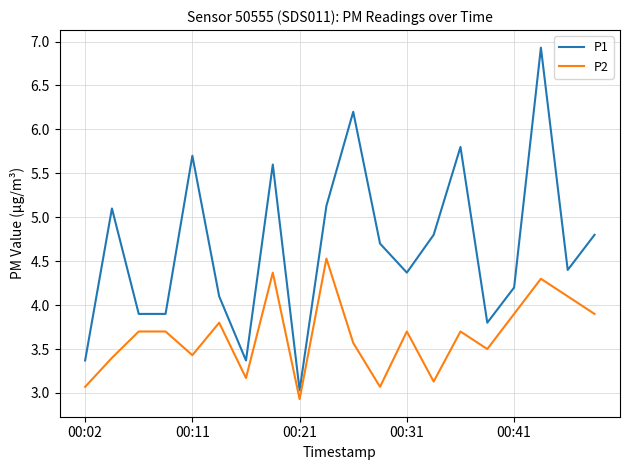

What is the smallest value displayed?

2.9